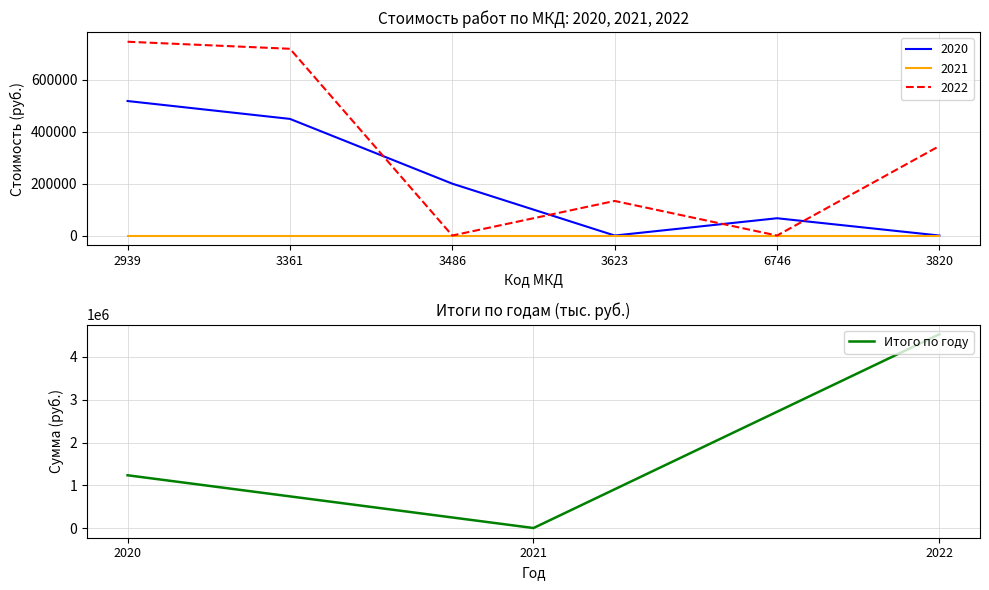

The value of Итого по году at 2021 is 0.0. True or false?

True